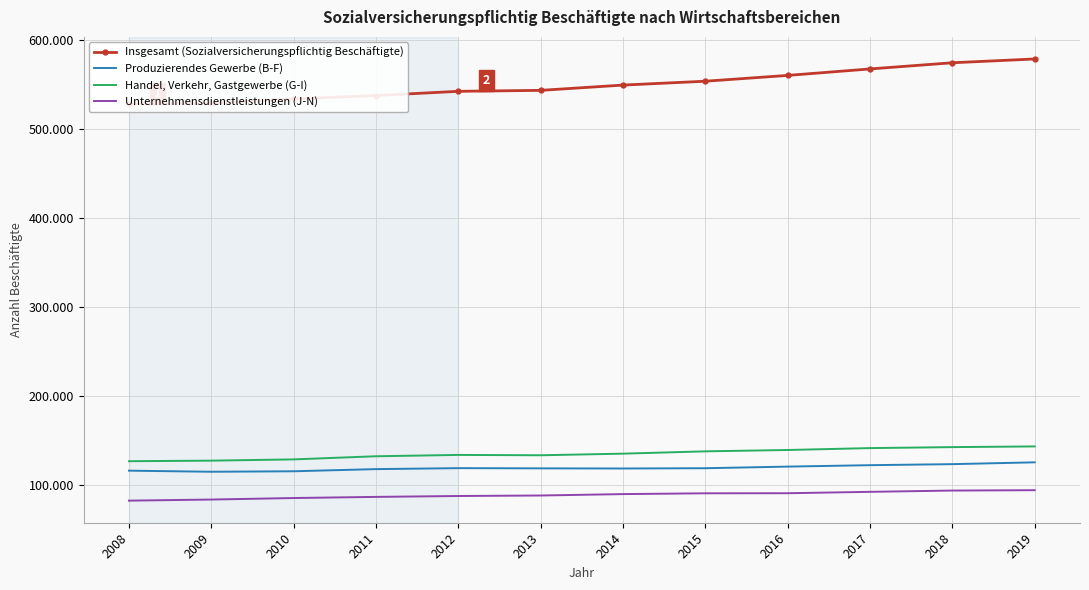

What is the maximum value for Handel, Verkehr, Gastgewerbe (G-I)?

143357